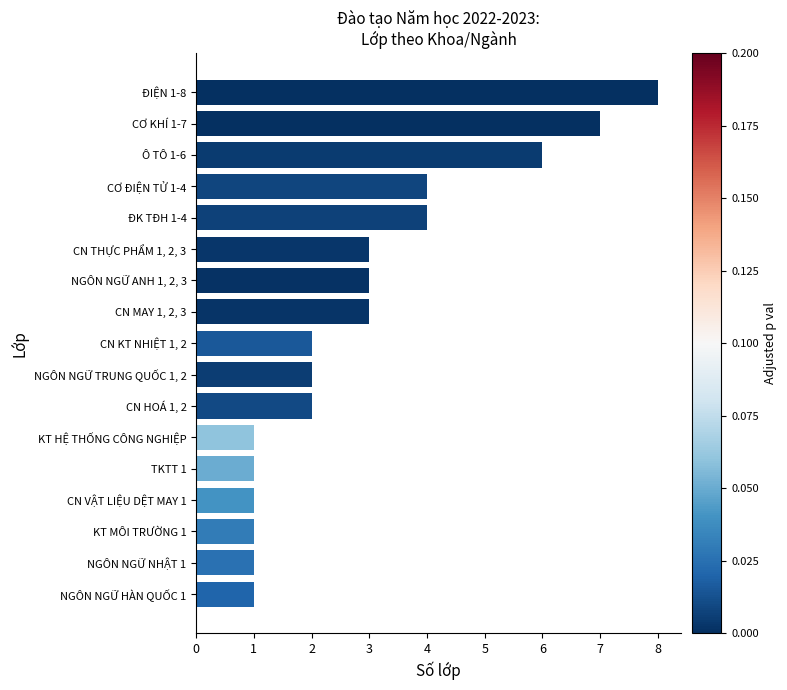

What is the change in value from NGÔN NGỮ HÀN QUỐC 1 to CƠ KHÍ 1-7?

+6